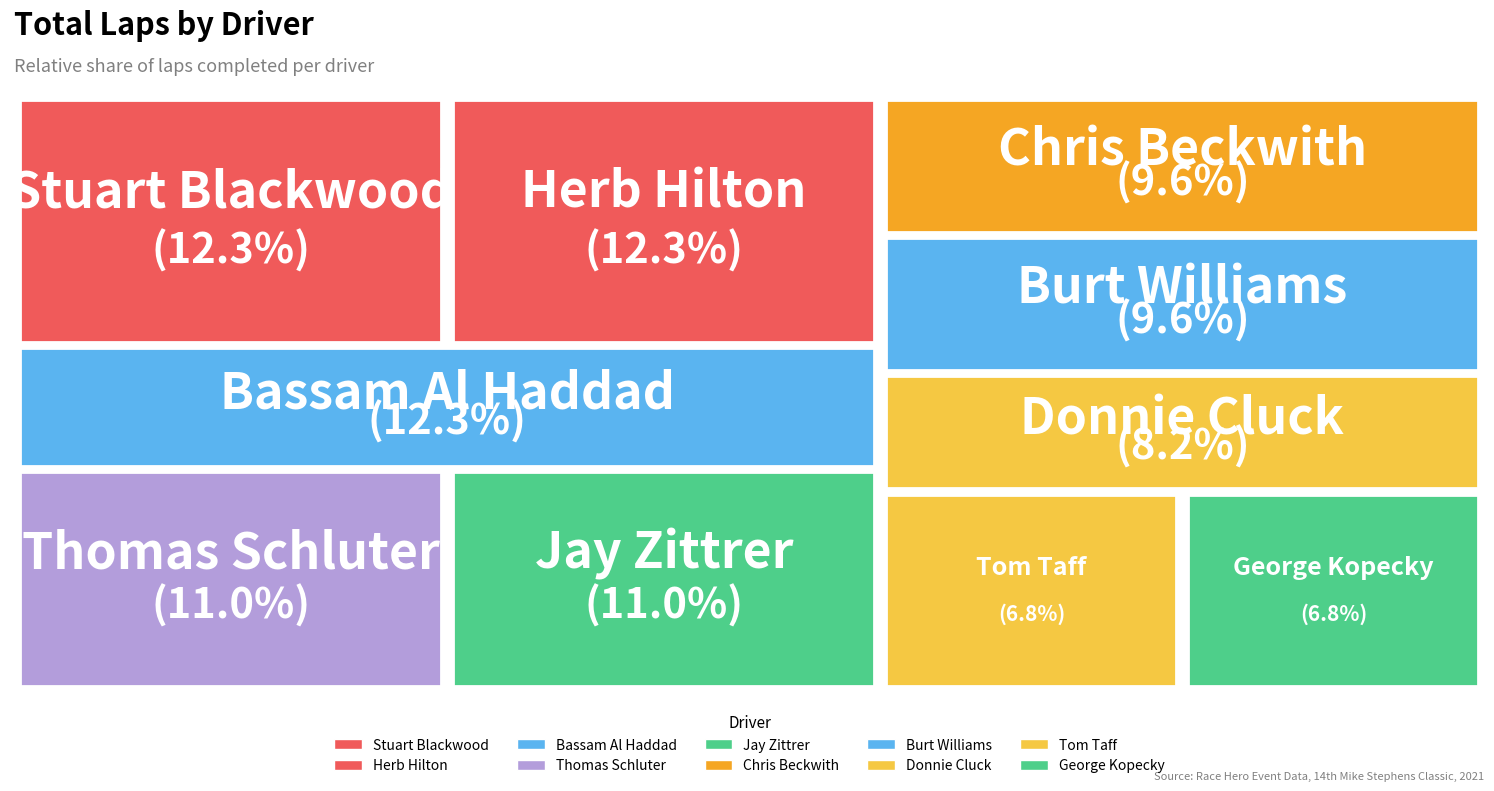

Is there any slice that represents more than half of the pie?

No